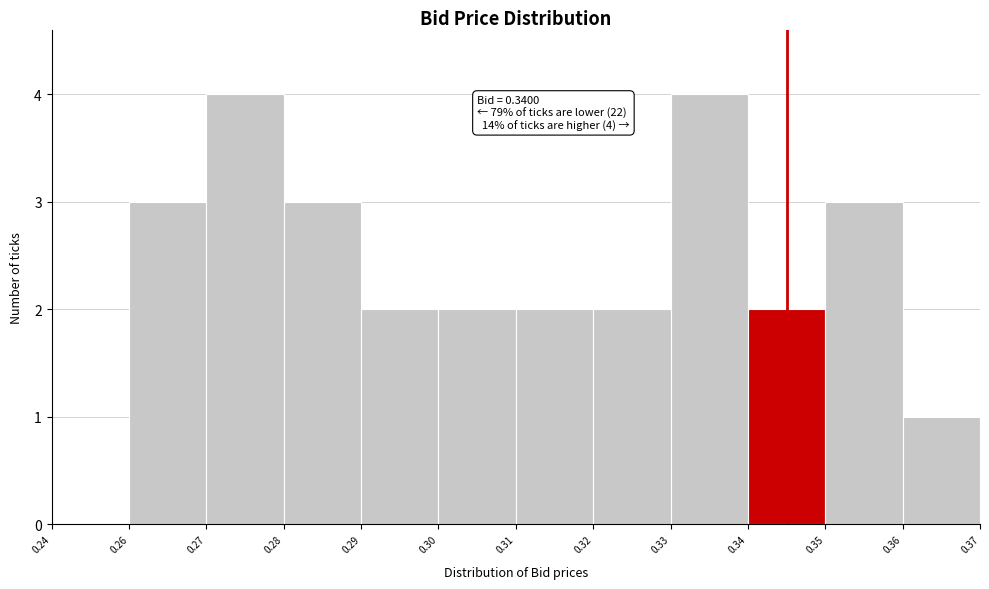

Reading left to right, extract all data points from this chart.

0.24=0	0.26=3	0.27=4	0.28=3	0.29=2	0.30=2	0.31=2	0.32=2	0.33=4	0.34=2	0.35=3	0.36=1